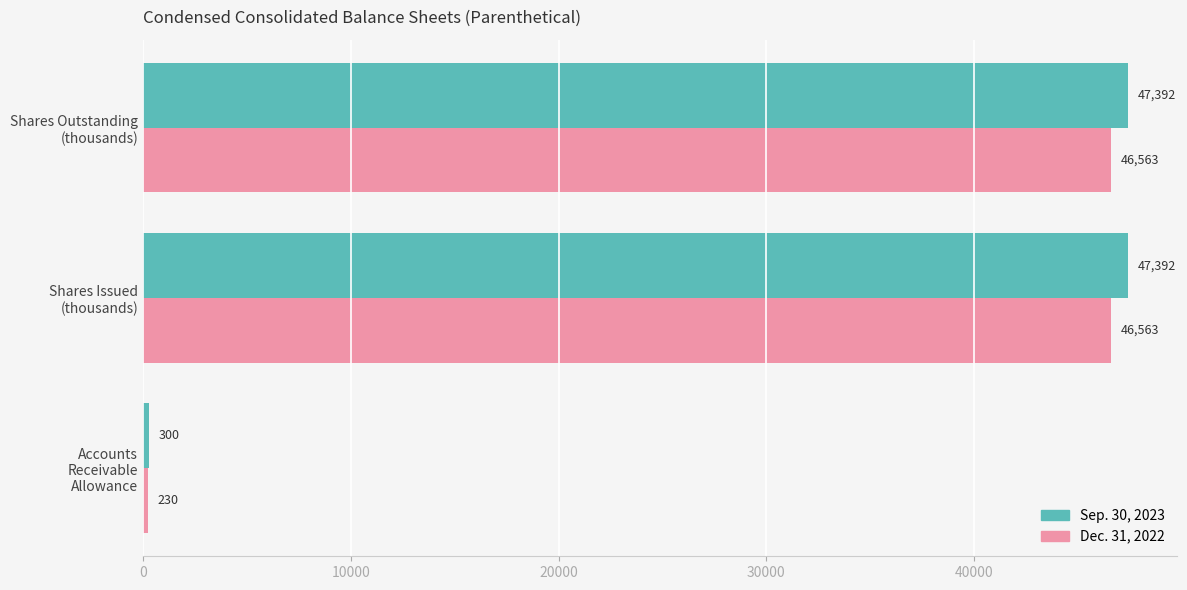

Which series has the largest total across all categories?

Sep. 30, 2023